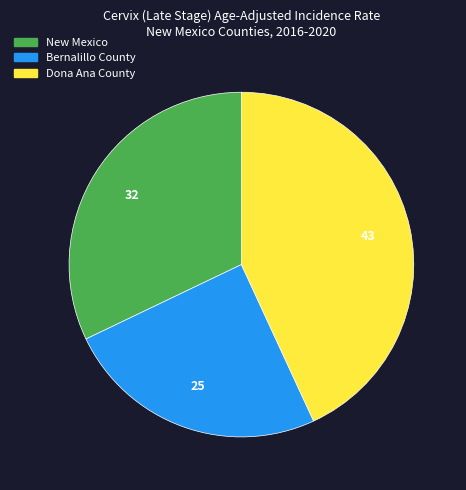

Count the number of slices in the pie.

3